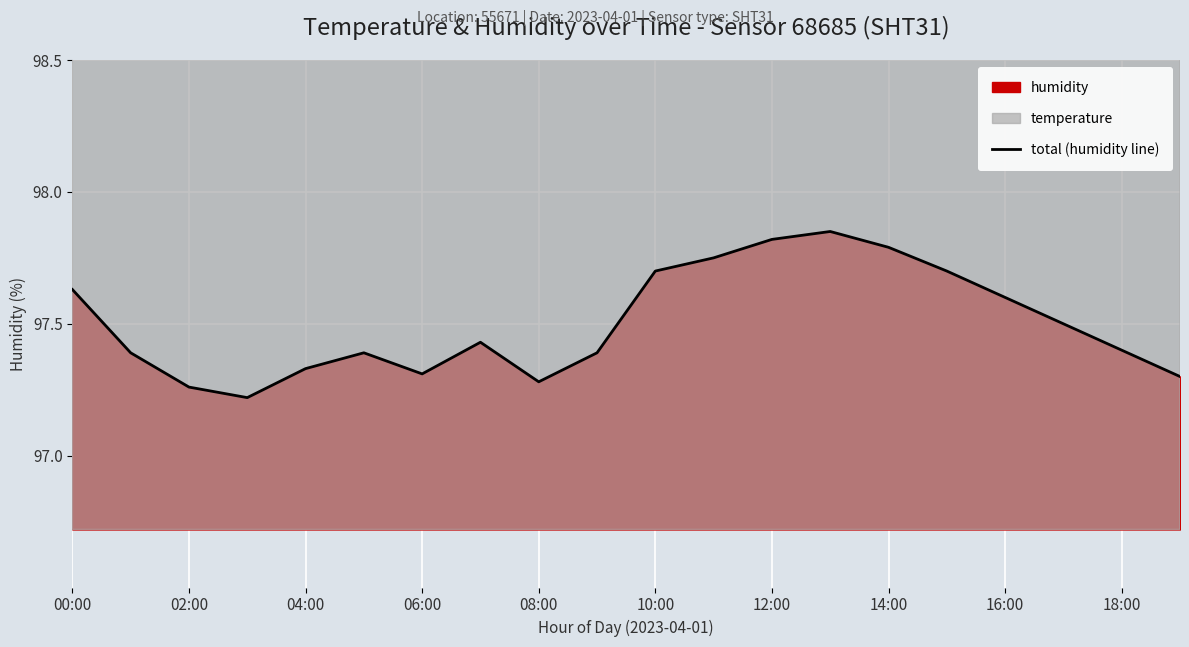

True or false: the data shows 135.8 at 17.

False